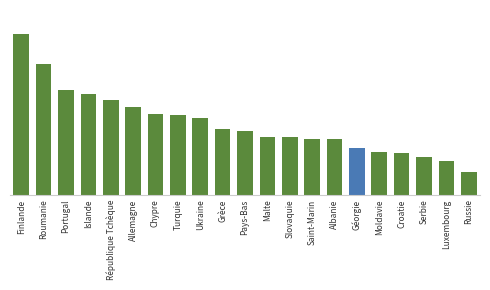

What is the average value?

97